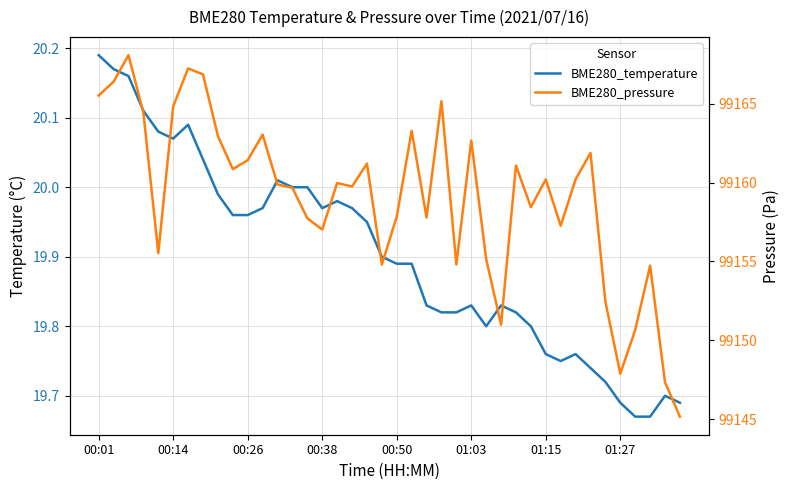

Read the BME280_temperature value at 17.

20.0